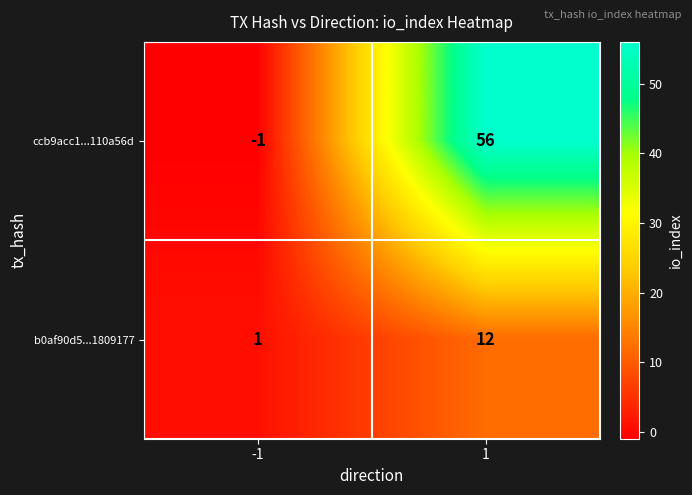

Reading left to right, transcribe all the data shown in this chart.

ccb9acc1...110a56d: -1=-1	1=56
b0af90d5...1809177: -1=1	1=12